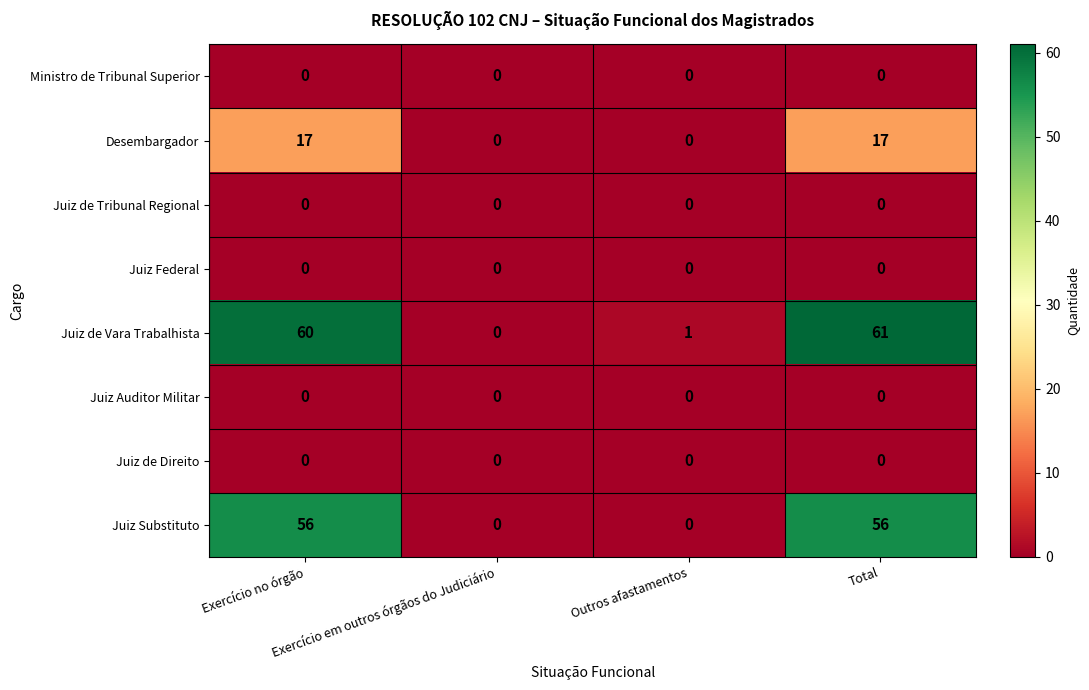

How many categories are shown in the chart?

4